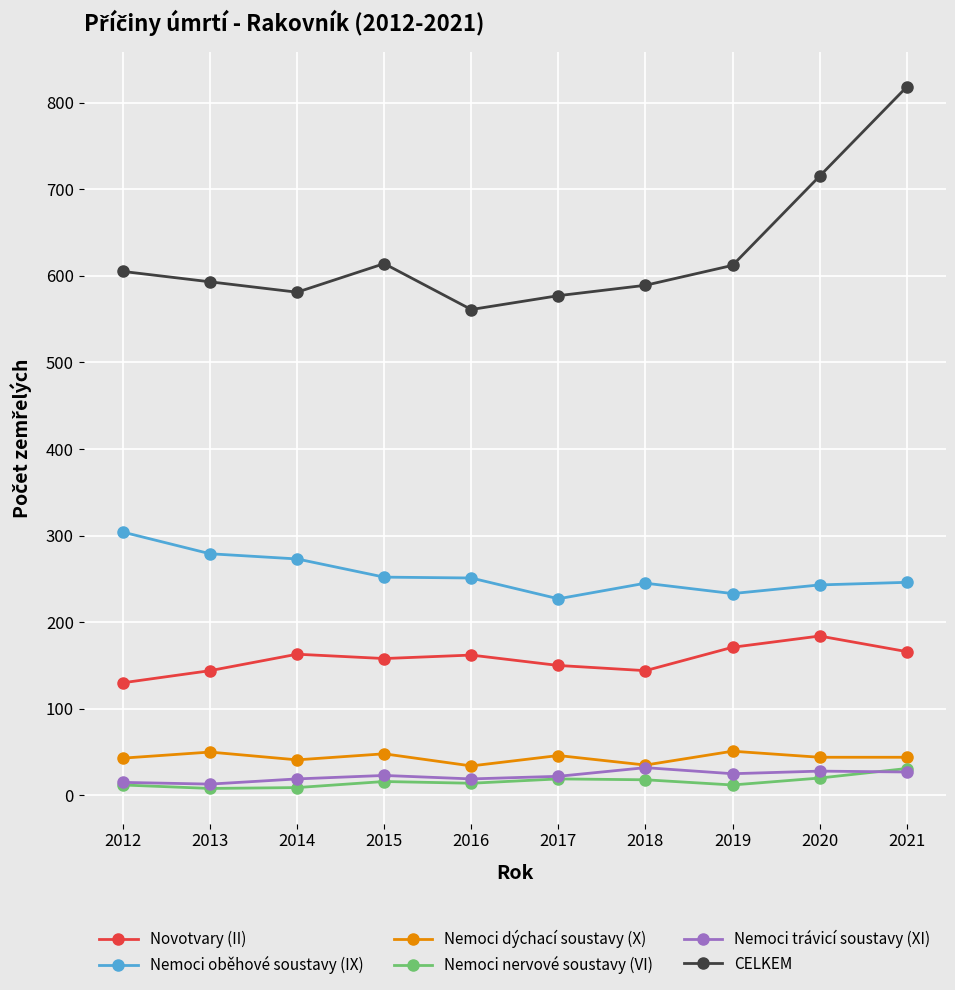

What is the value of the Nemoci trávicí soustavy (XI) point at the 8th from the left?

25